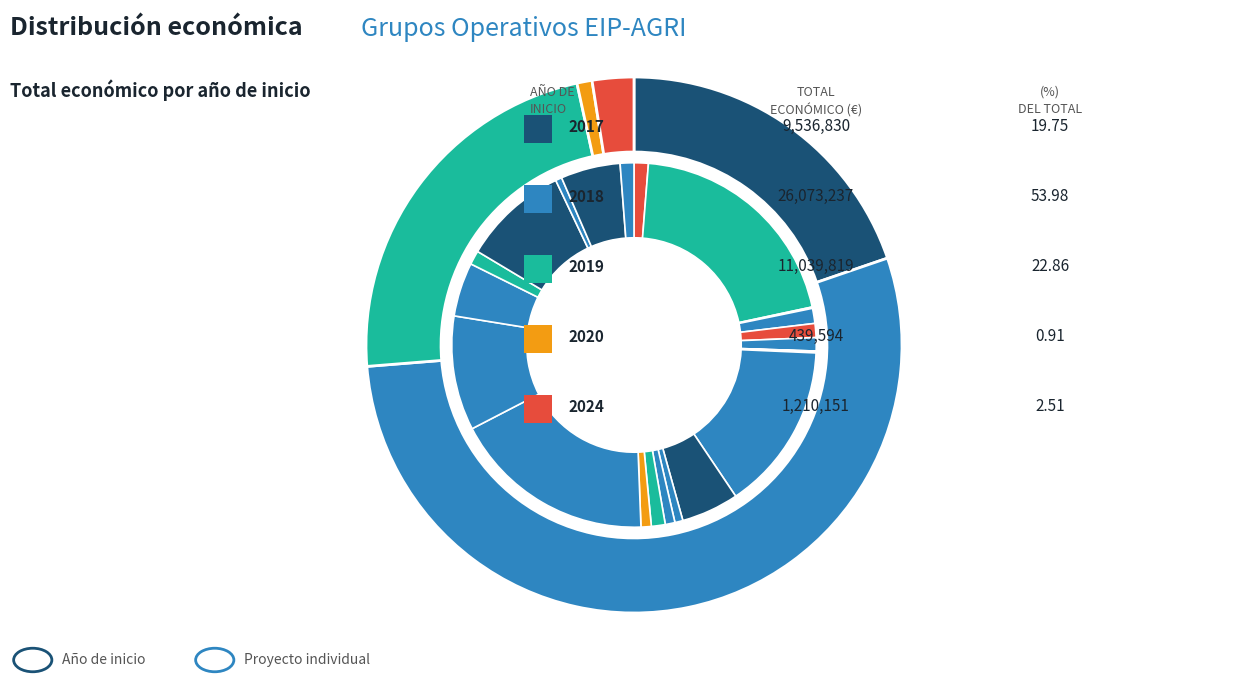

True or false: 2019 accounts for 28% of the total.

False